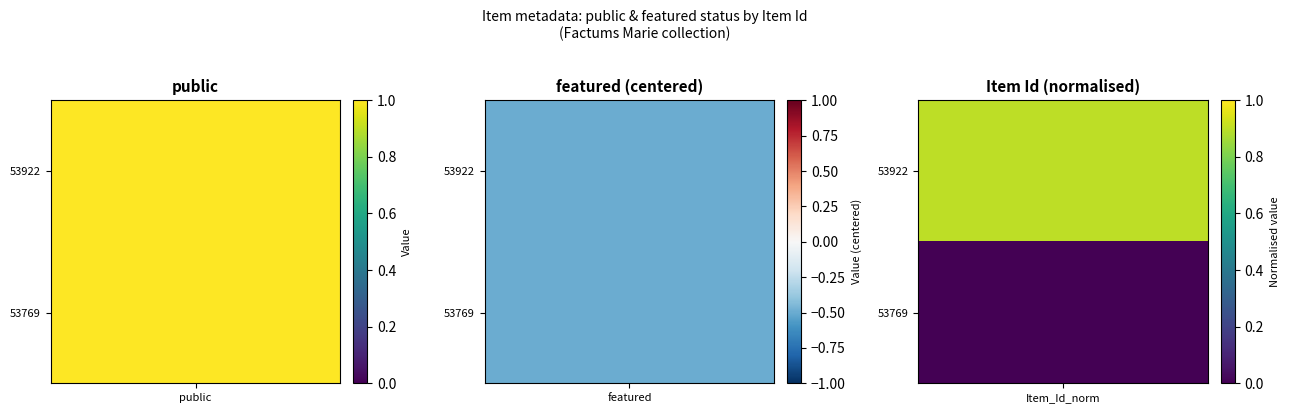

How many values in 53922 are above zero?

2